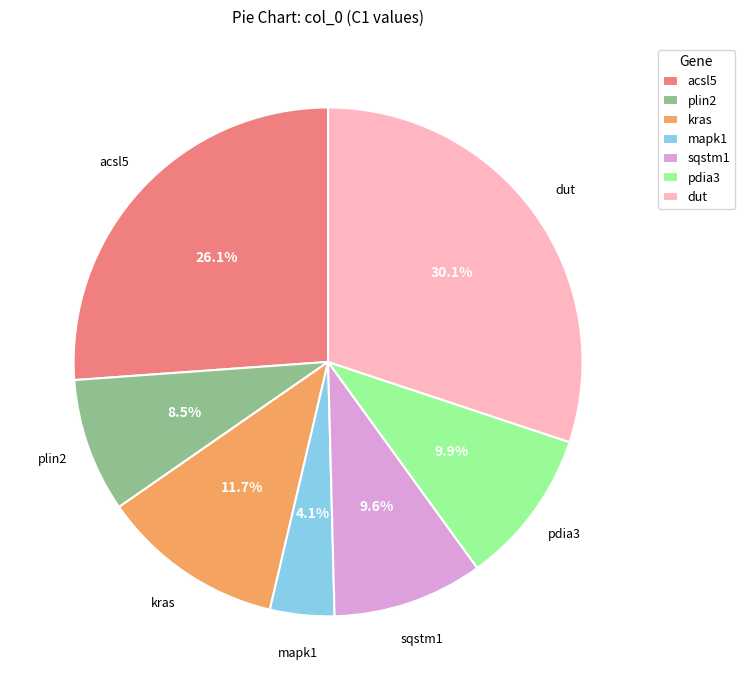

Is it true that dut is 15% of the pie?

False